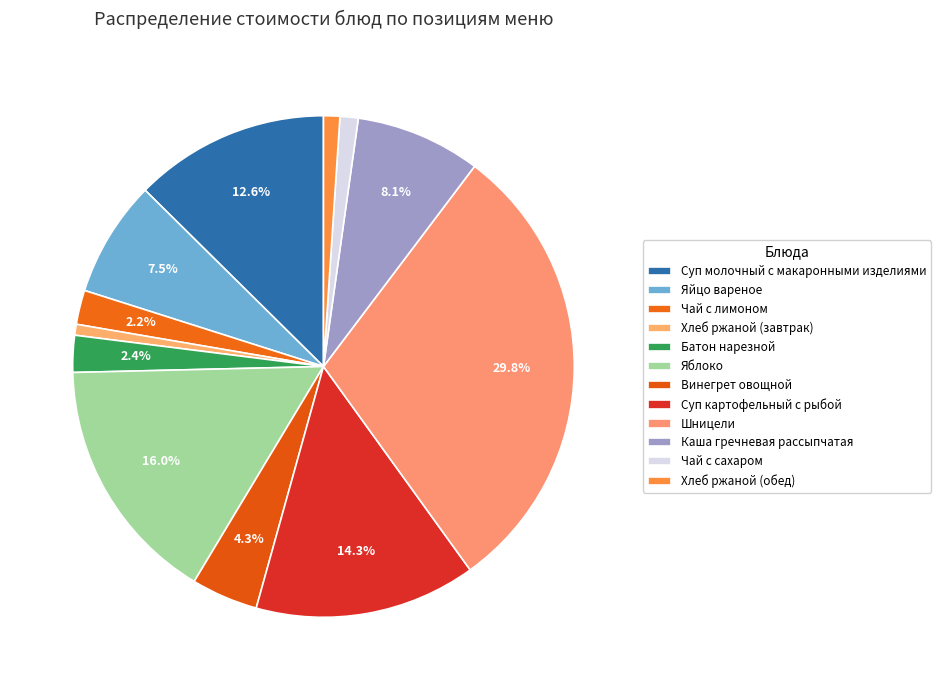

What is the largest slice in the pie chart?

Шницели